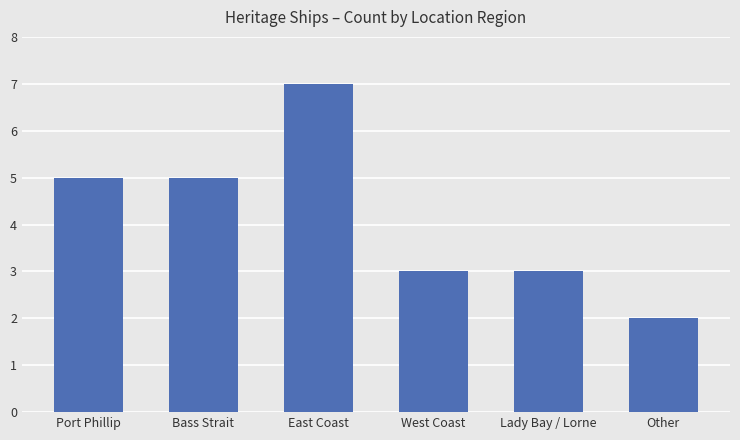

What is the minimum value shown in the chart?

2